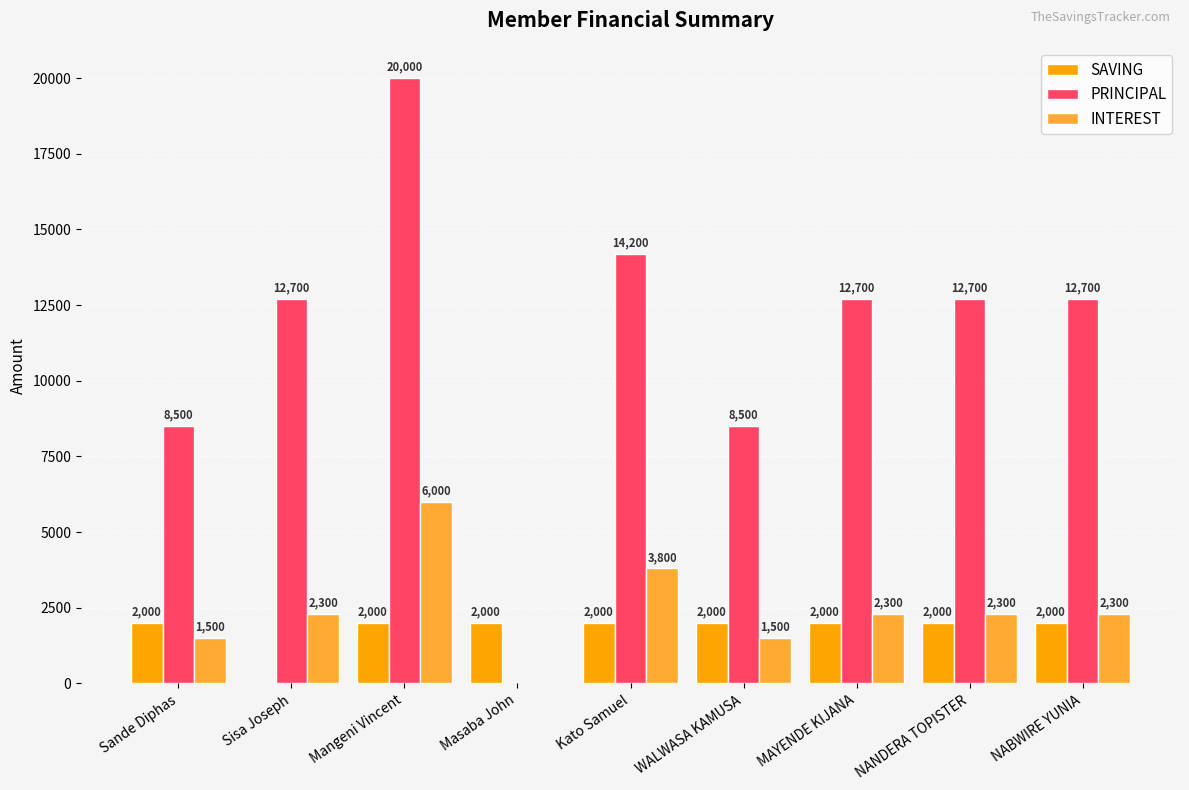

What is the sum of all INTEREST values?

22000